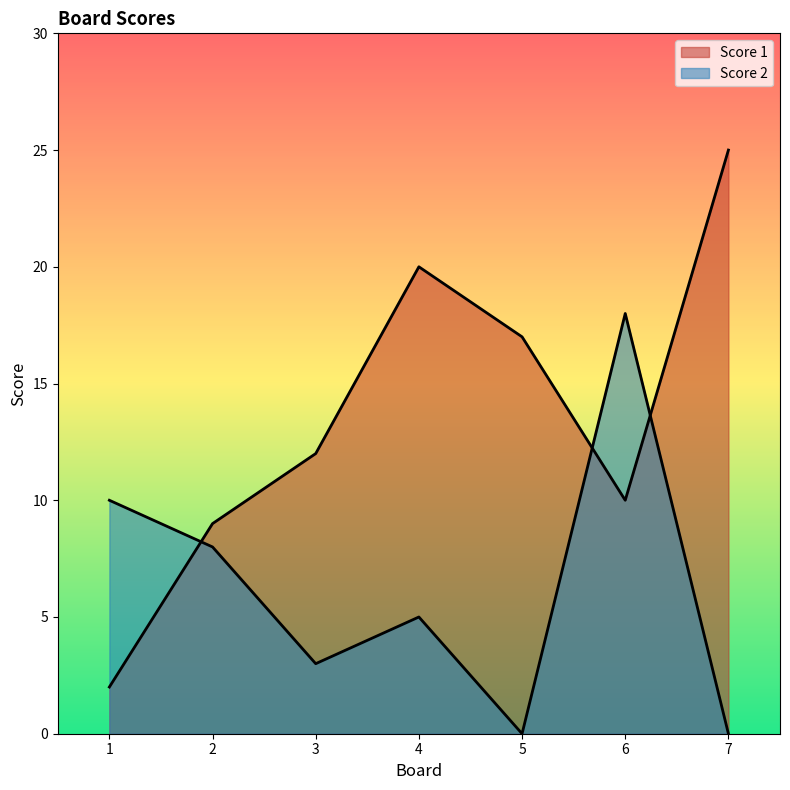

What is the difference between the maximum and second lowest values in the Score 2 series?

18